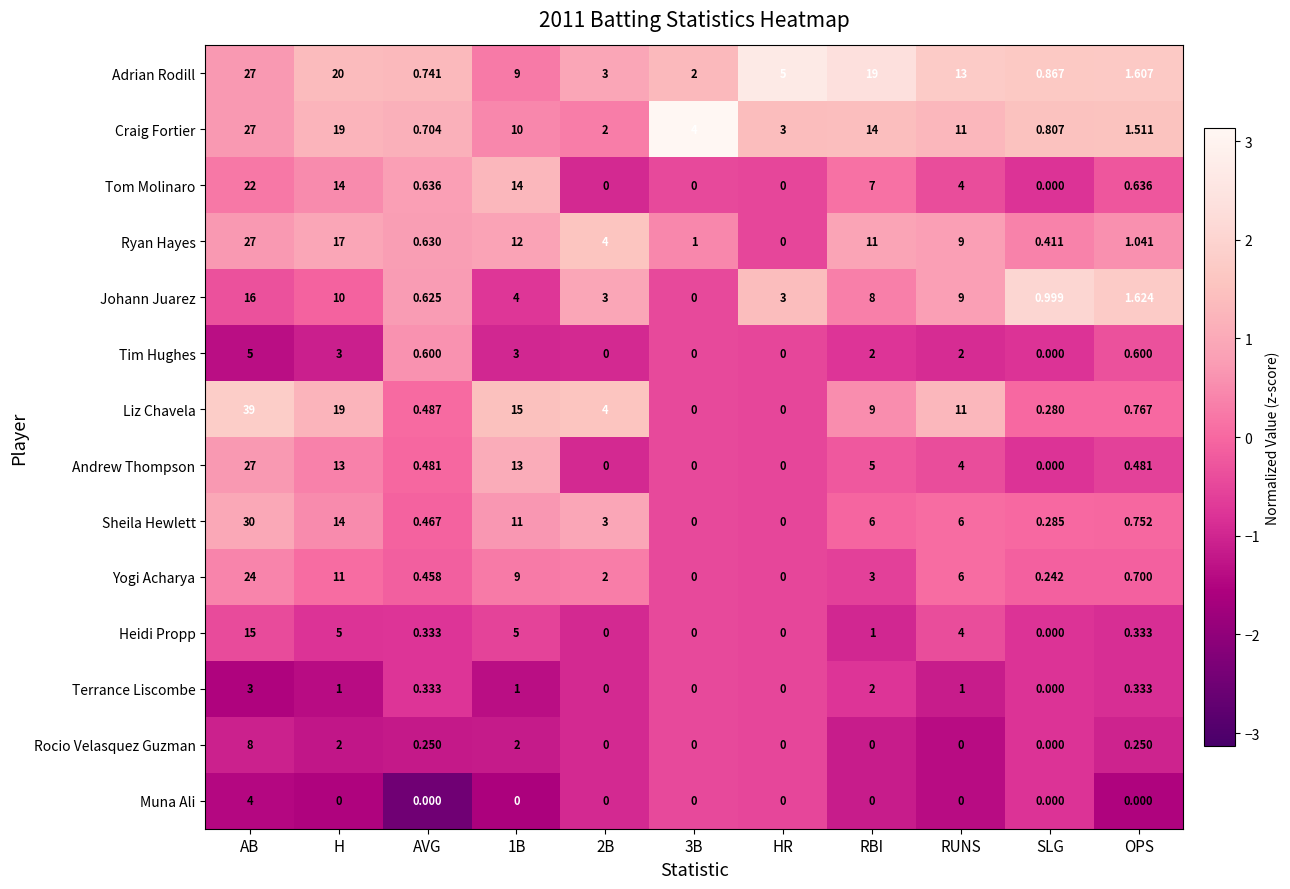

At which label is Yogi Acharya closest to 12?

H